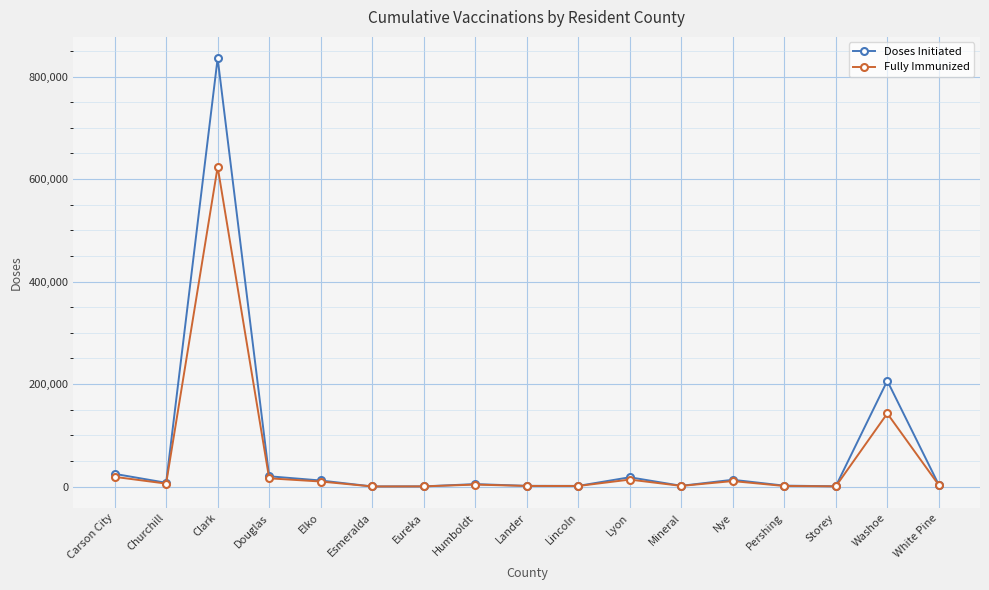

Which series has the largest range (max minus min)?

Doses Initiated